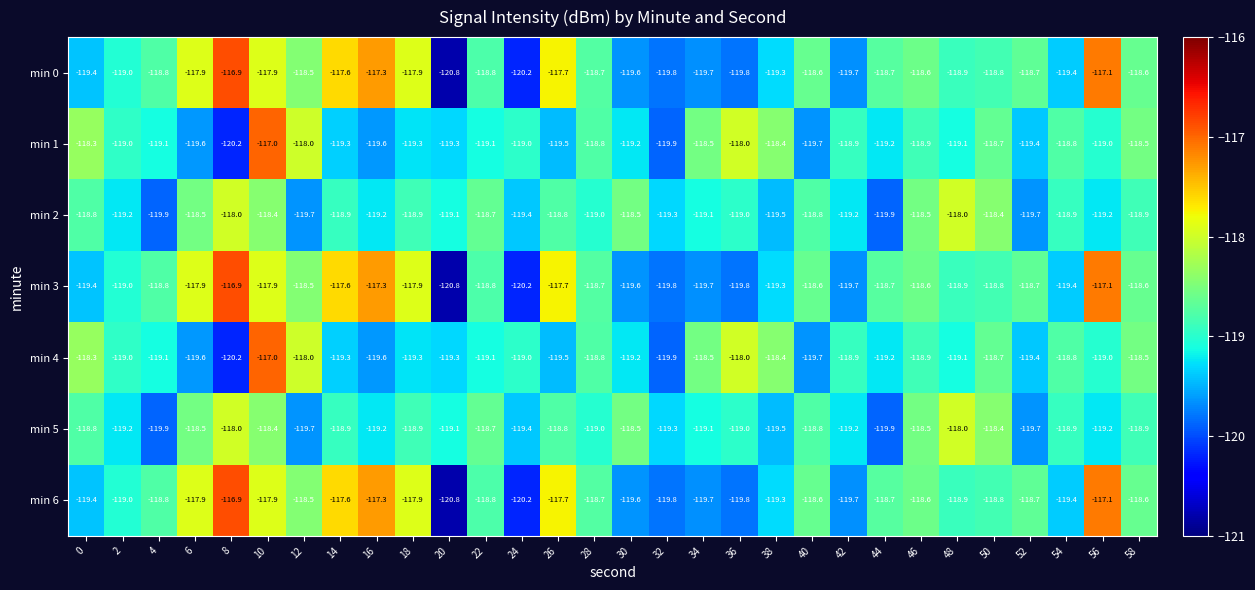

What is the greatest value displayed?

-116.9